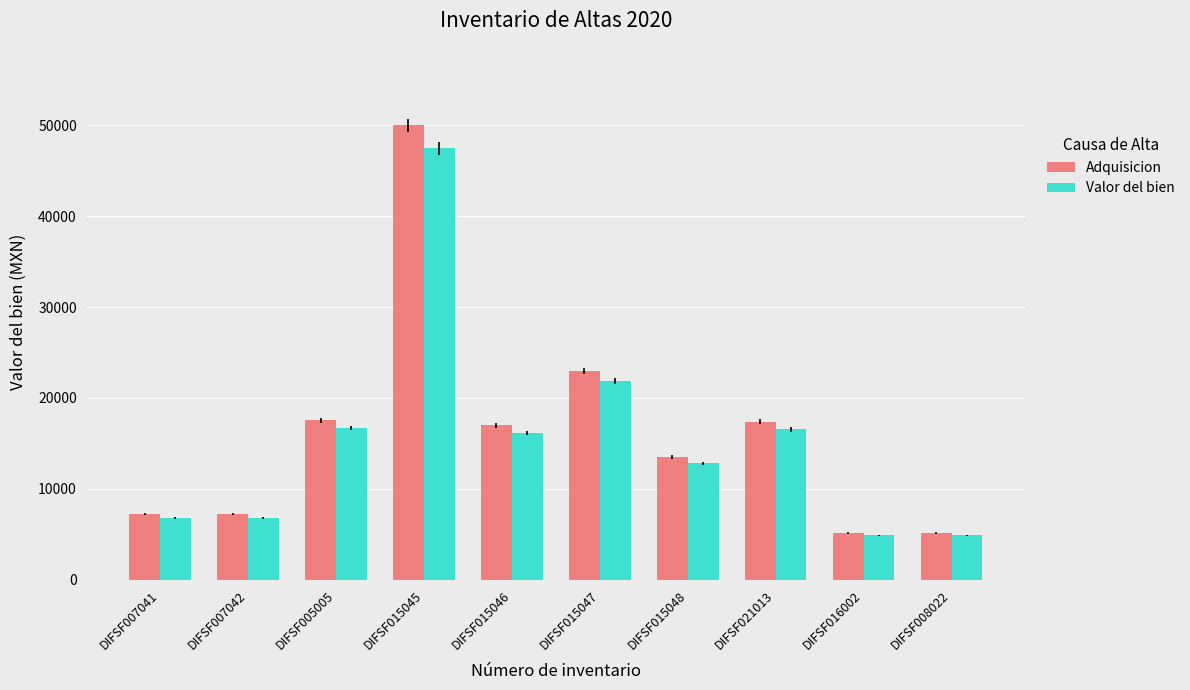

Rank the series by their maximum value, from highest to lowest.

Adquisicion, Valor del bien